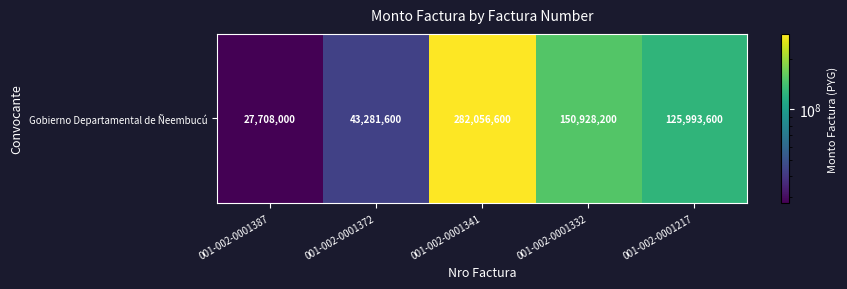

Rank the categories by value from highest to lowest.

001-002-0001341, 001-002-0001332, 001-002-0001217, 001-002-0001372, 001-002-0001387